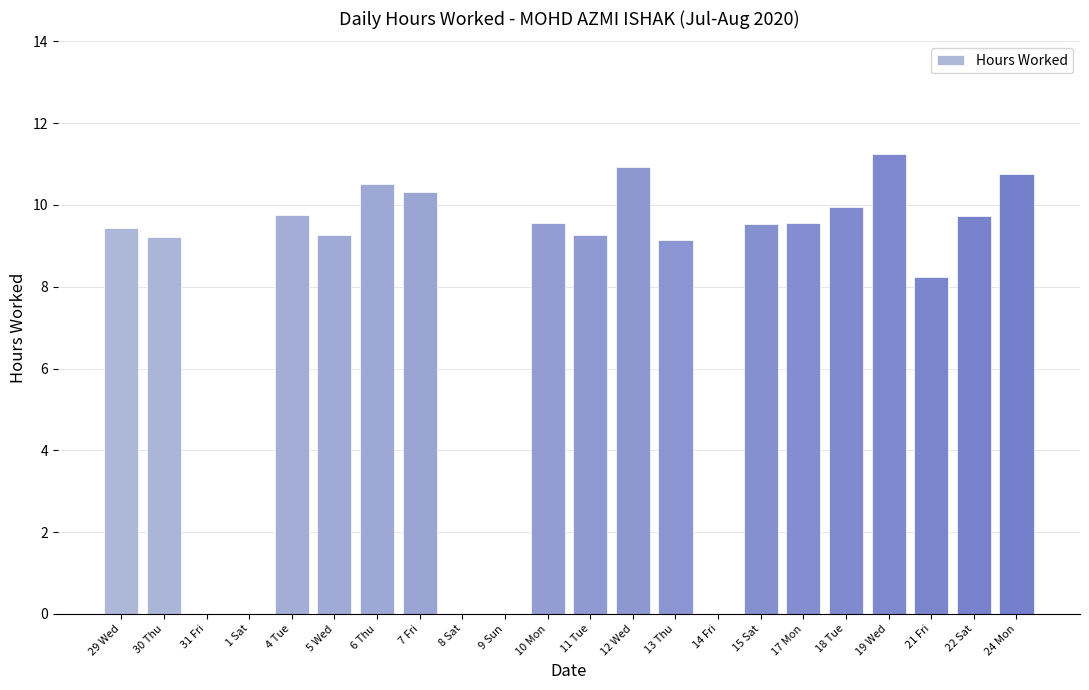

What is the maximum value shown in the chart?

11.2